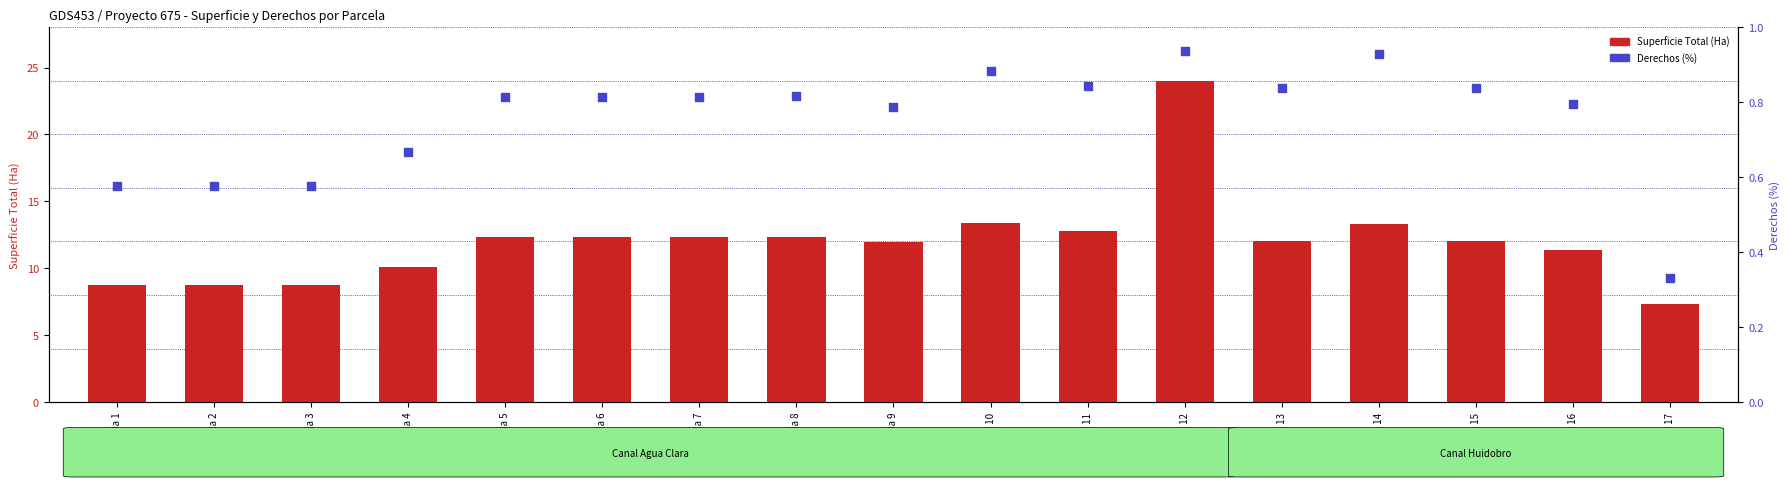

Which series has the widest spread of Y values?

Superficie Total (Ha)